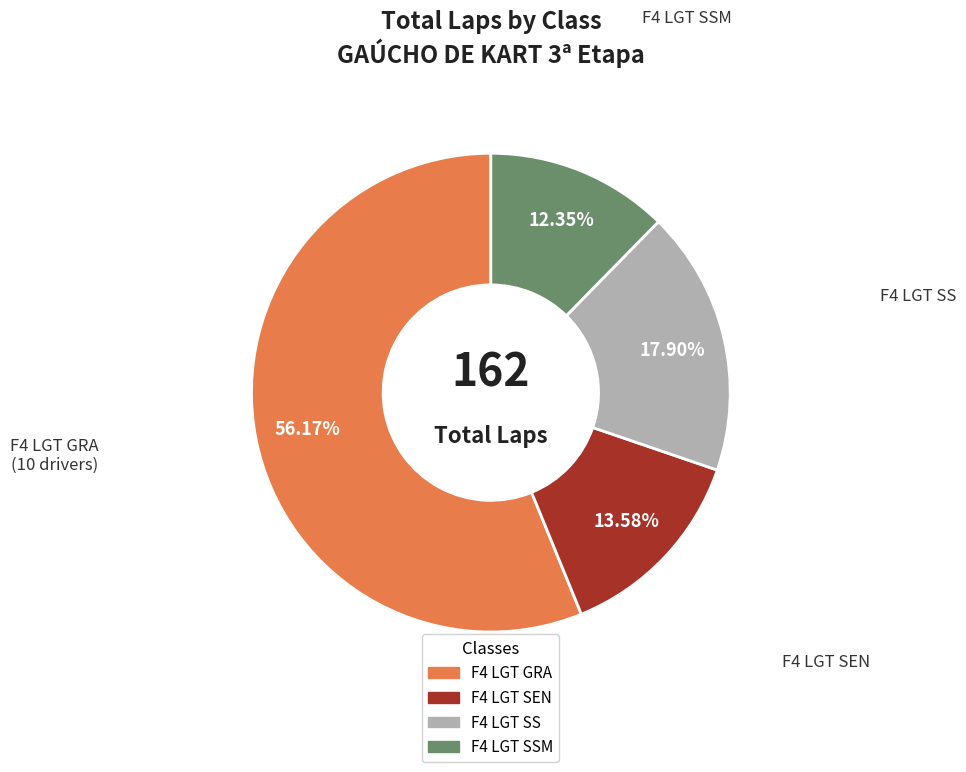

How many slices are in this pie chart?

4